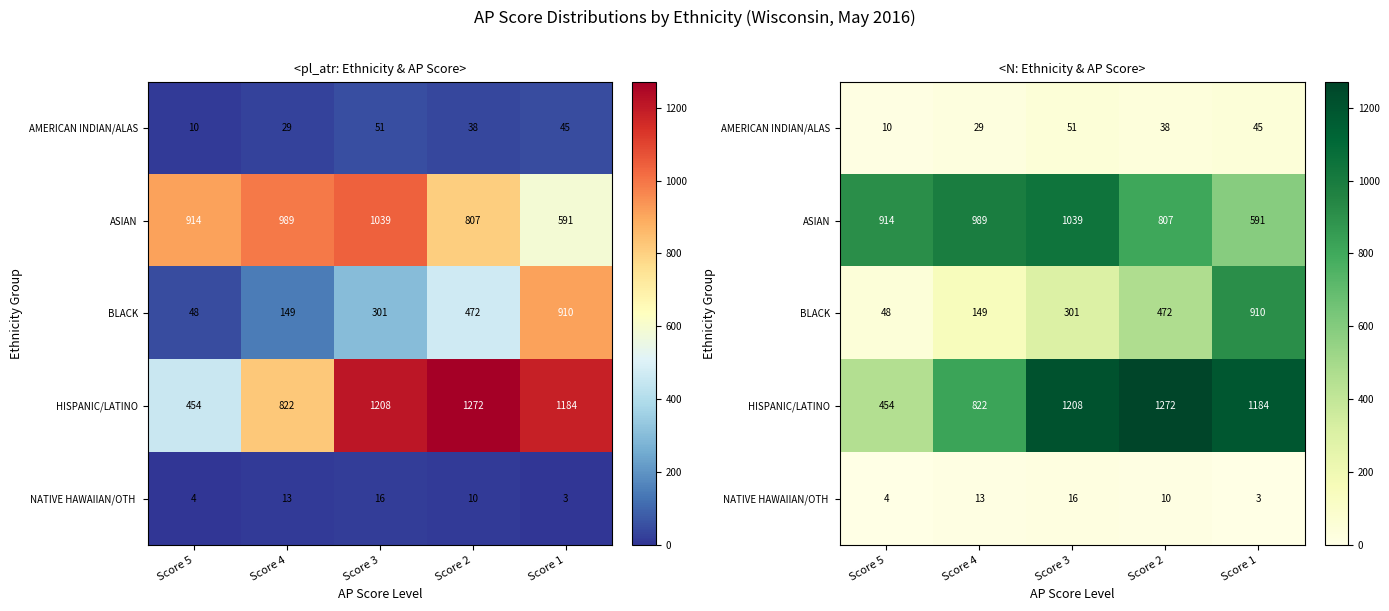

List the series in order of their peak value, highest first.

HISPANIC/LATINO, ASIAN, BLACK, AMERICAN INDIAN/ALAS, NATIVE HAWAIIAN/OTH